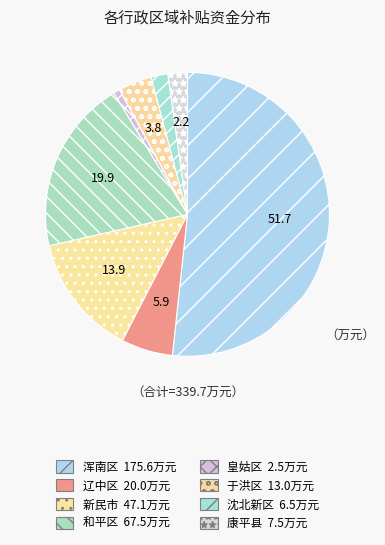

How many slices are in this pie chart?

8